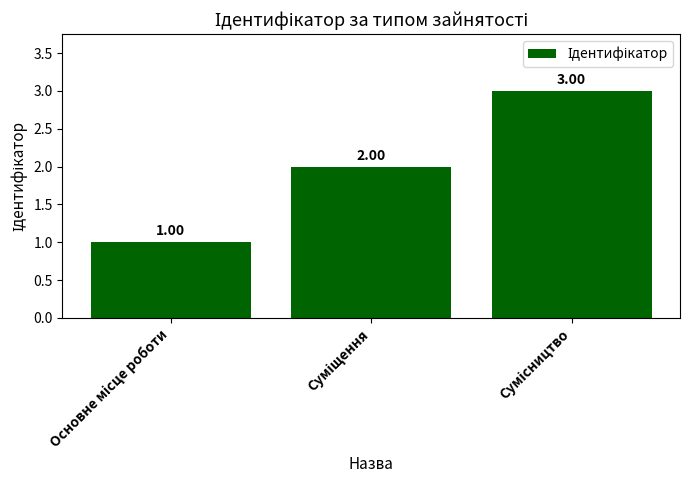

What is the sum of all values?

6